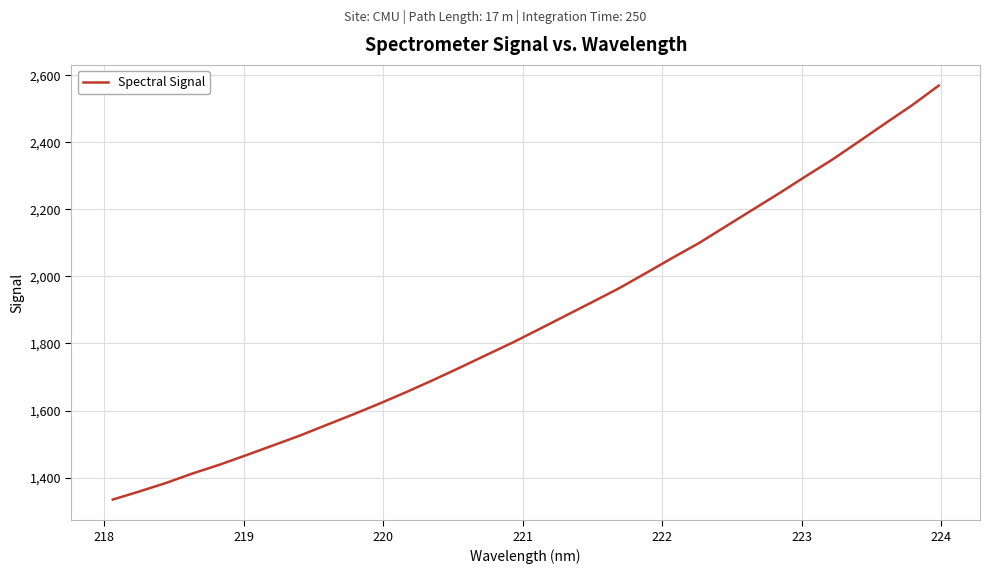

What is the difference between the maximum and minimum values?

1234.2